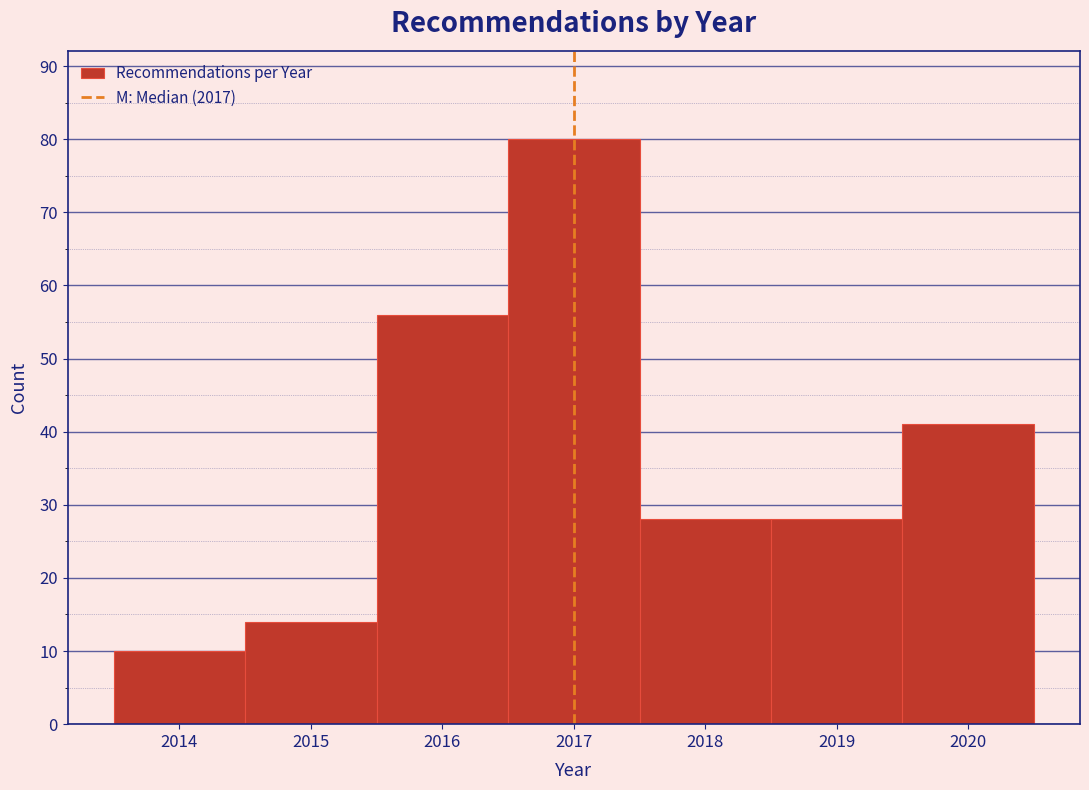

Reading left to right, transcribe this chart: for each bar, give the range it covers on the x-axis and its height. The values are not printed on the chart, so give them approximately, as read against the axis.

2013.5 to 2014.5: 10
2014.5 to 2015.5: 14
2015.5 to 2016.5: 56
2016.5 to 2017.5: 80
2017.5 to 2018.5: 28
2018.5 to 2019.5: 28
2019.5 to 2020.5: 41